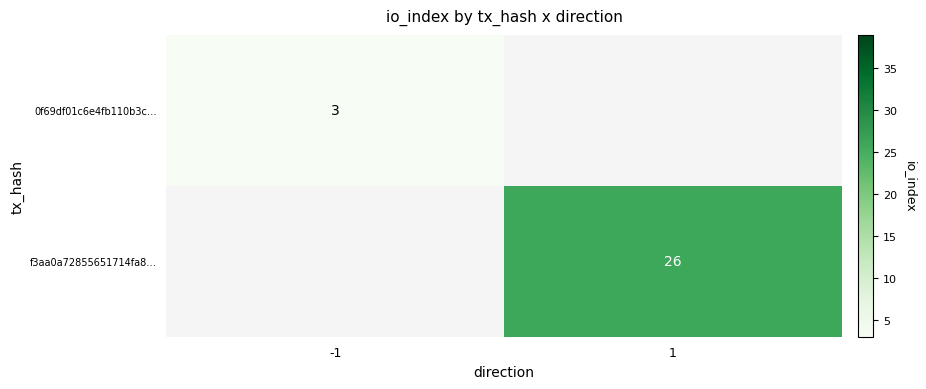

Is it true that 0f69df01c6e4fb110b3c… equals 1.7 at -1?

False